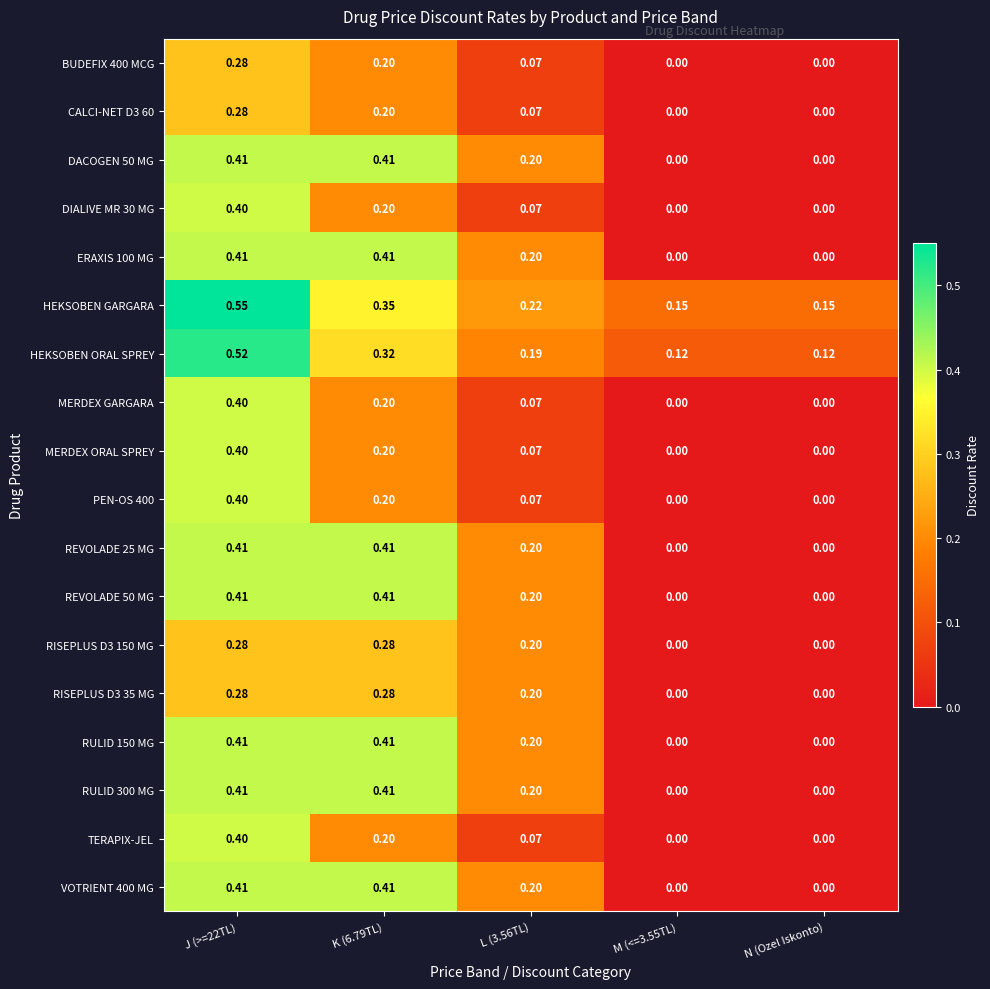

Is the value of RISEPLUS D3 150 MG at K (6.79TL) greater than the value of REVOLADE 50 MG at M (<=3.55TL)?

Yes